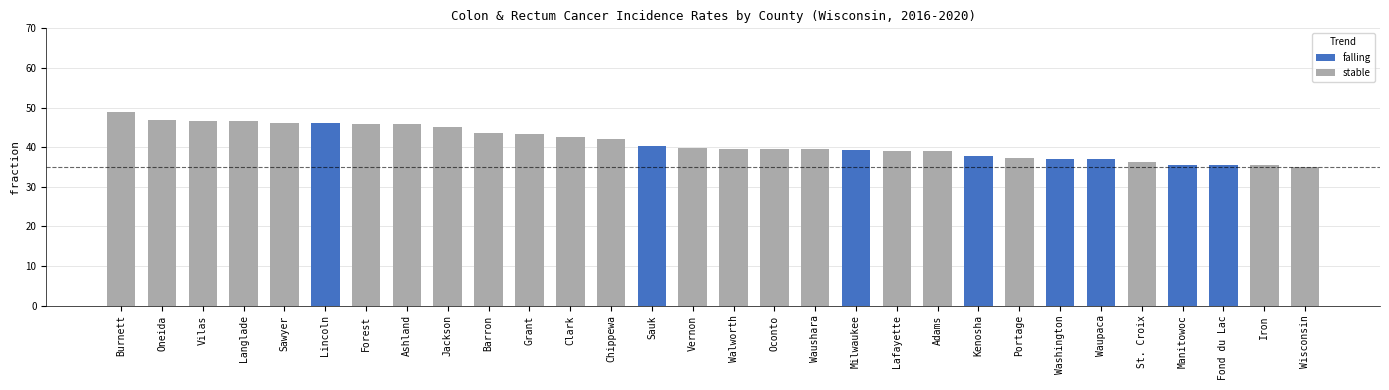

What value does the data have at Langlade?

46.7